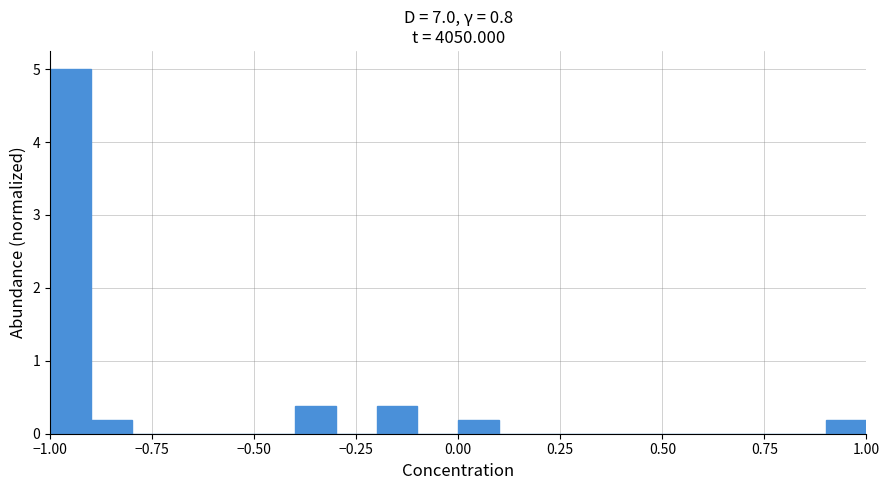

Read against the x-axis, roughly where is the centre of the tallest bar?

-0.95